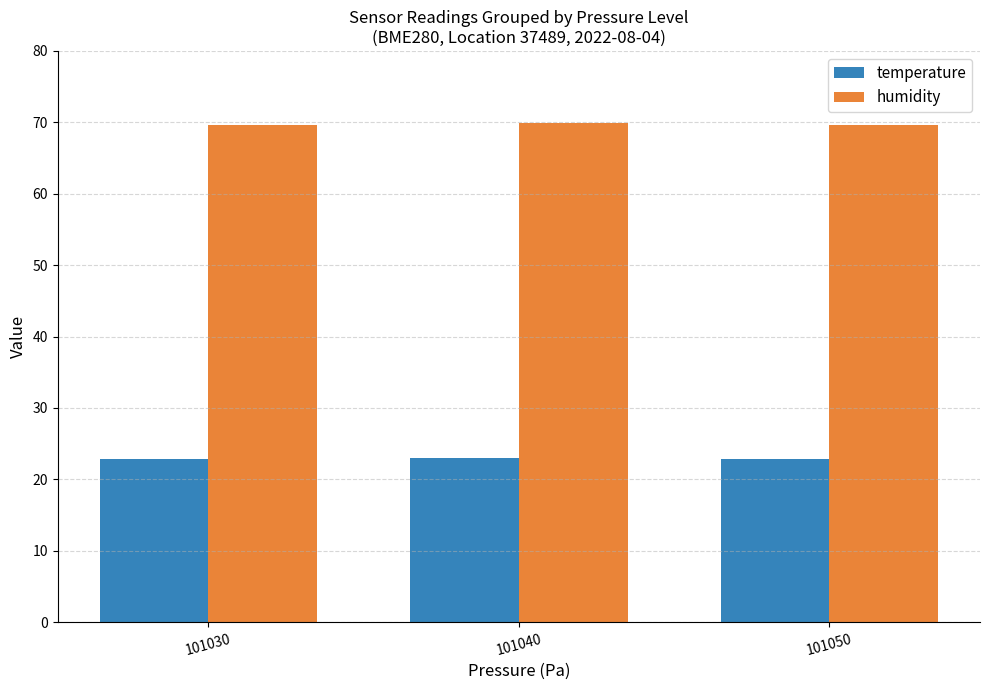

How many bars are there in total?

6